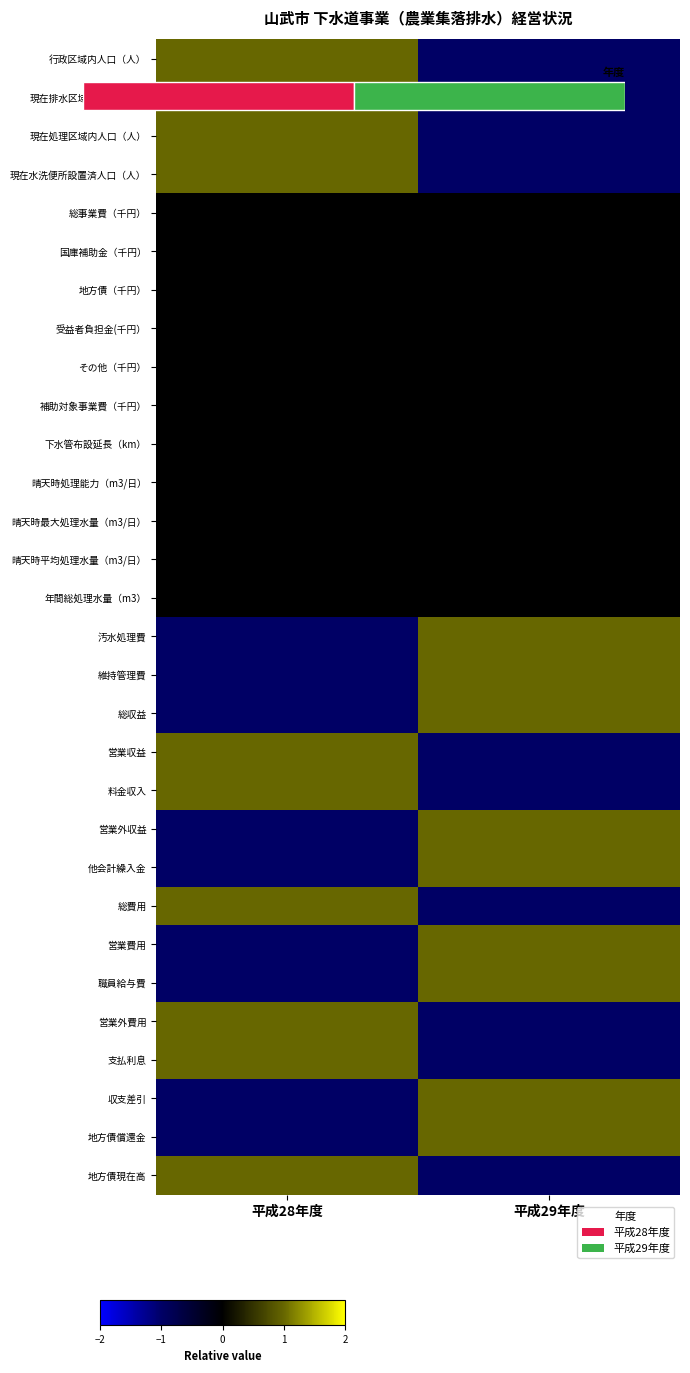

Is the value of 支払利息 at 平成29年度 greater than the value of 他会計繰入金 at 平成28年度?

No